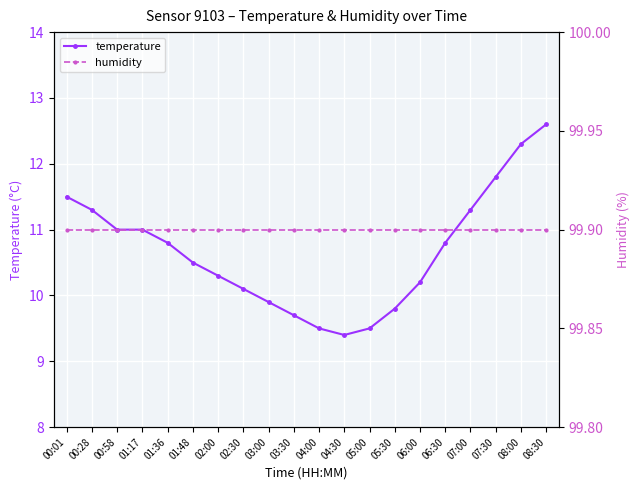

What is the sum of all temperature values?

213.3